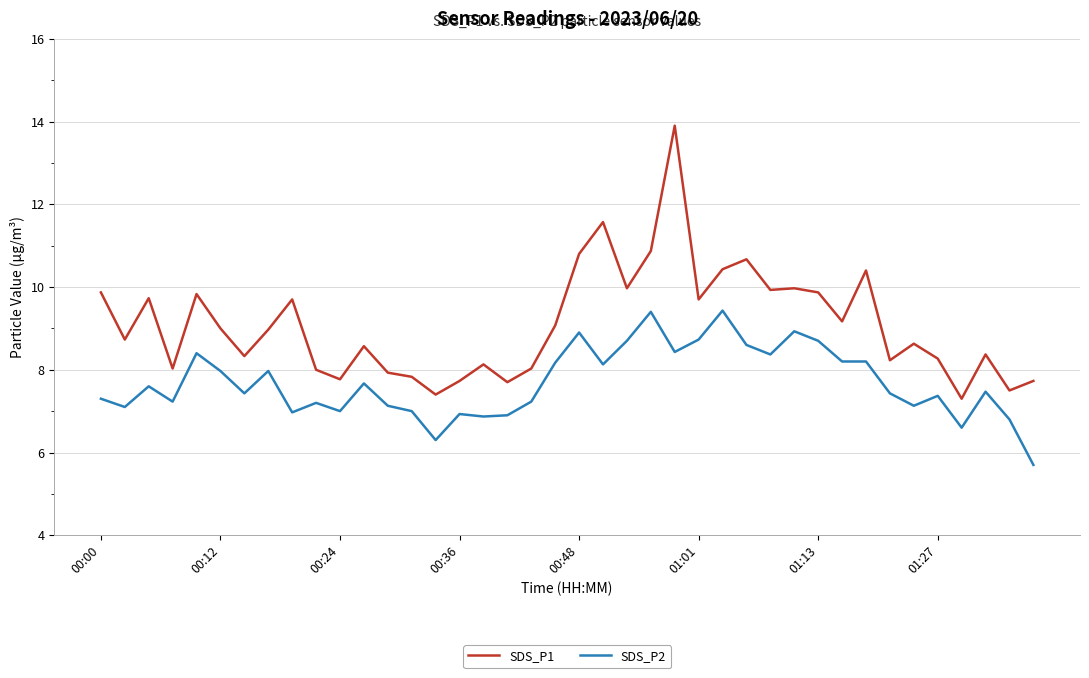

True or false: SDS_P2 and SDS_P1 intersect in this chart.

False